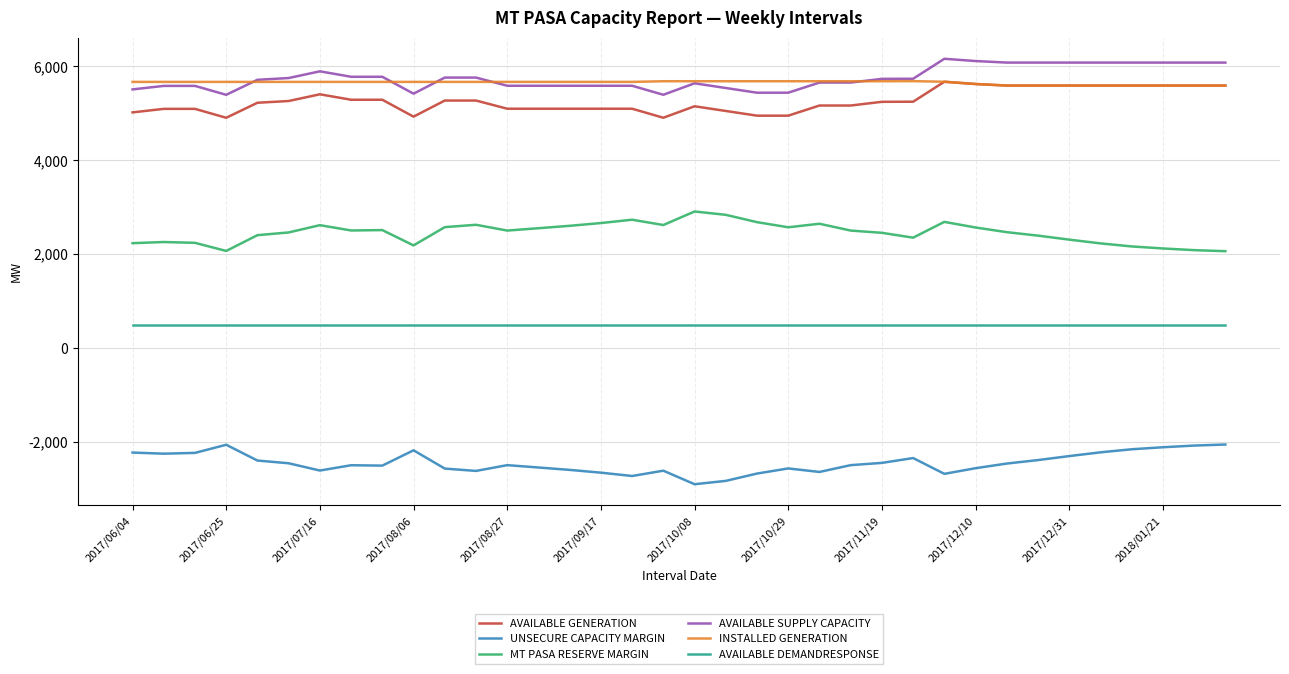

True or false: AVAILABLE DEMANDRESPONSE and MT PASA RESERVE MARGIN intersect in this chart.

False